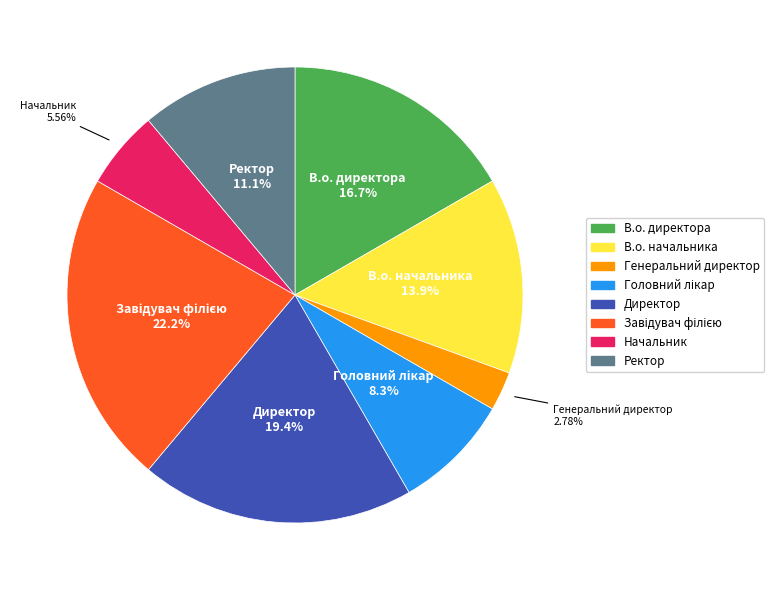

Which slice is the smallest?

Генеральний директор